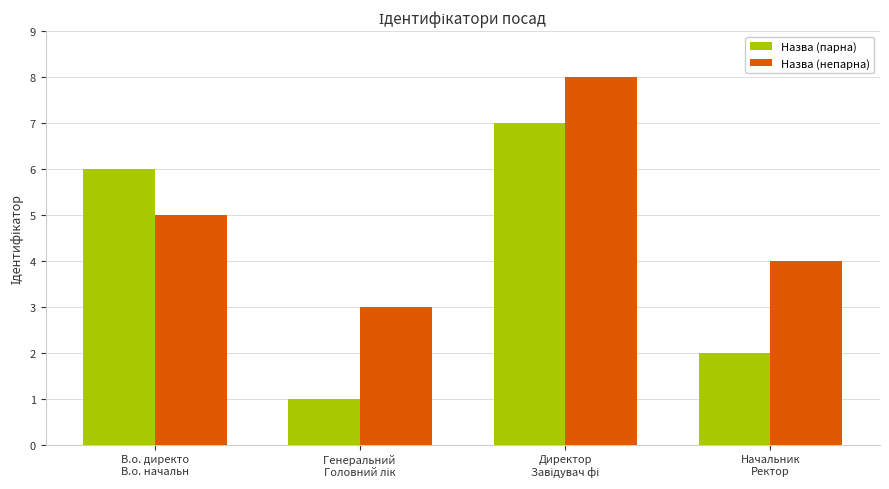

What is the greatest value displayed?

8